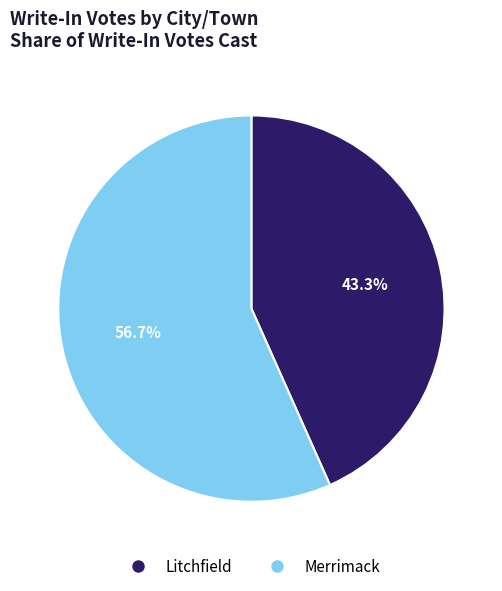

To the nearest percent, what is the difference between the largest and smallest slice percentages?

13%